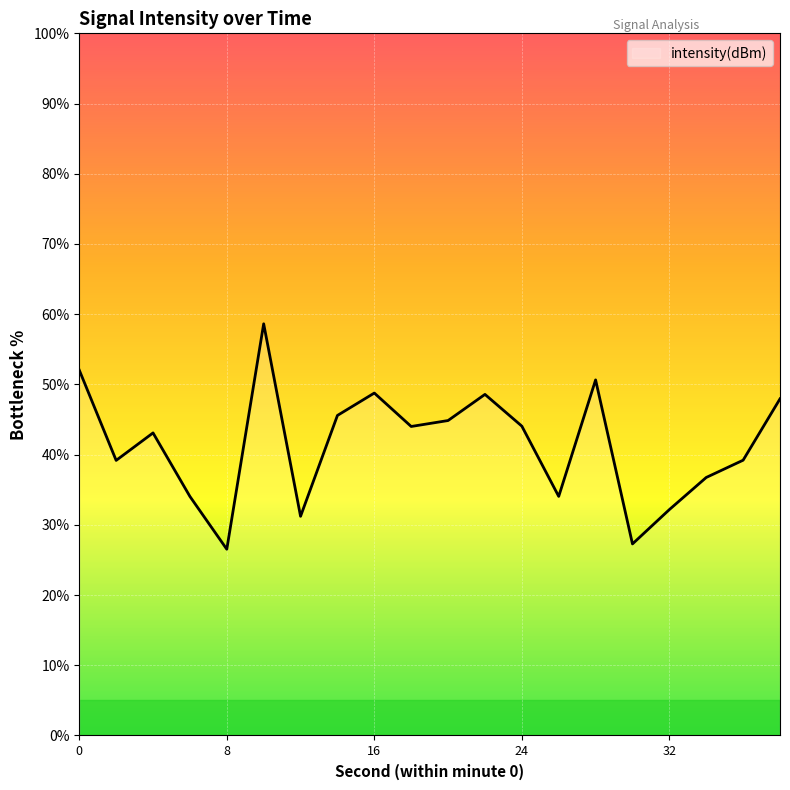

What is the difference between the maximum and minimum values?

32.1